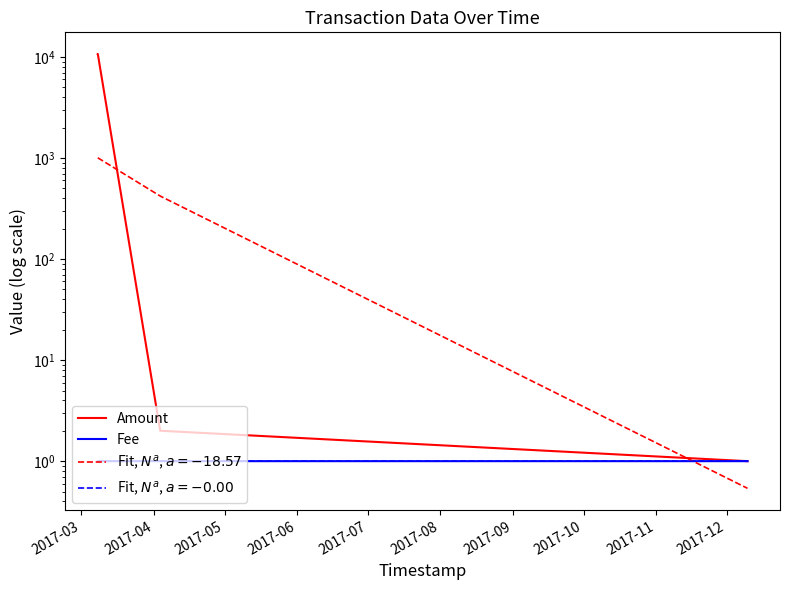

Is it true that Fee equals 1.0 at 2017-03?

True